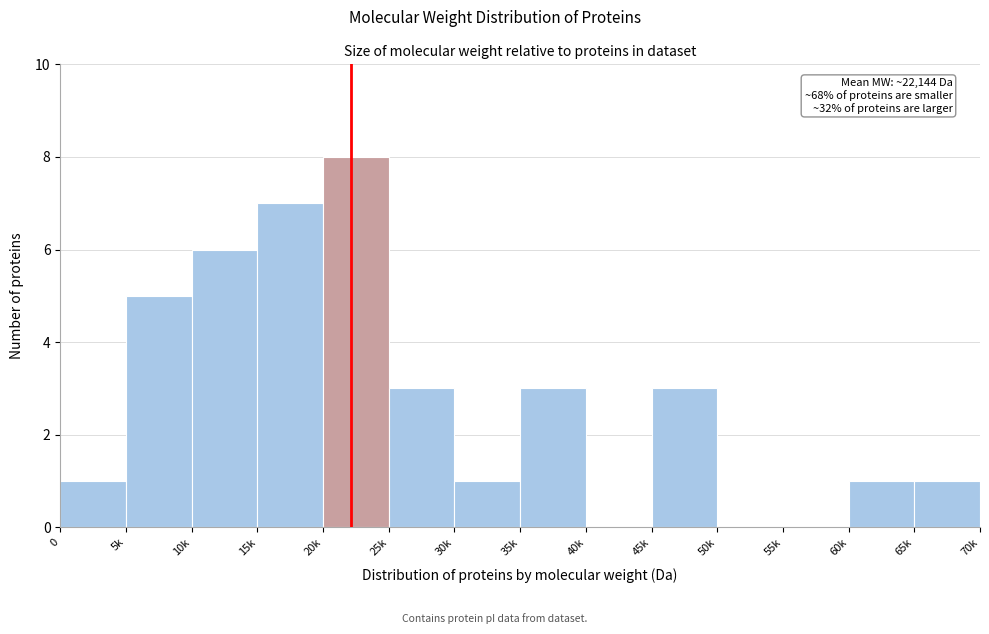

Reading left to right, transcribe all the data shown in this chart.

0=1	5k=5	10k=6	15k=7	20k=8	25k=3	30k=1	35k=3	40k=0	45k=3	50k=0	55k=0	60k=1	65k=1